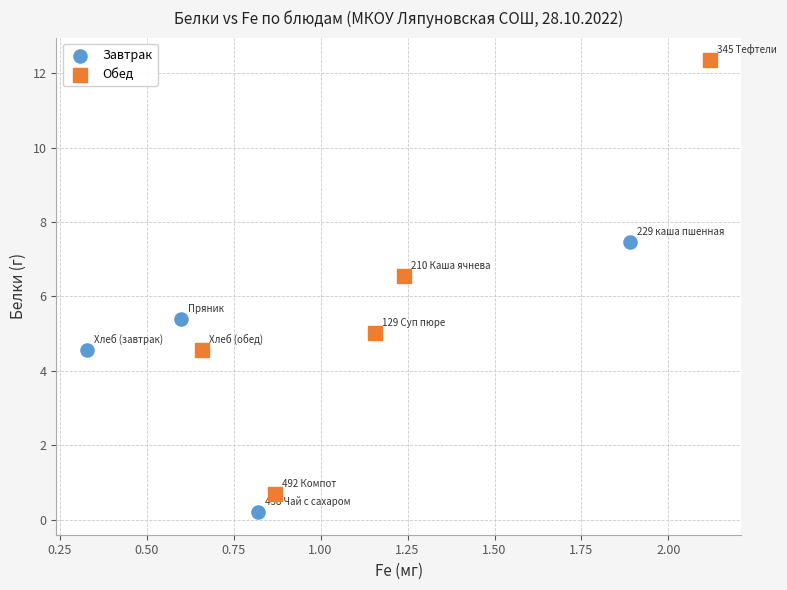

Which series has the largest Y range (max minus min)?

Обед